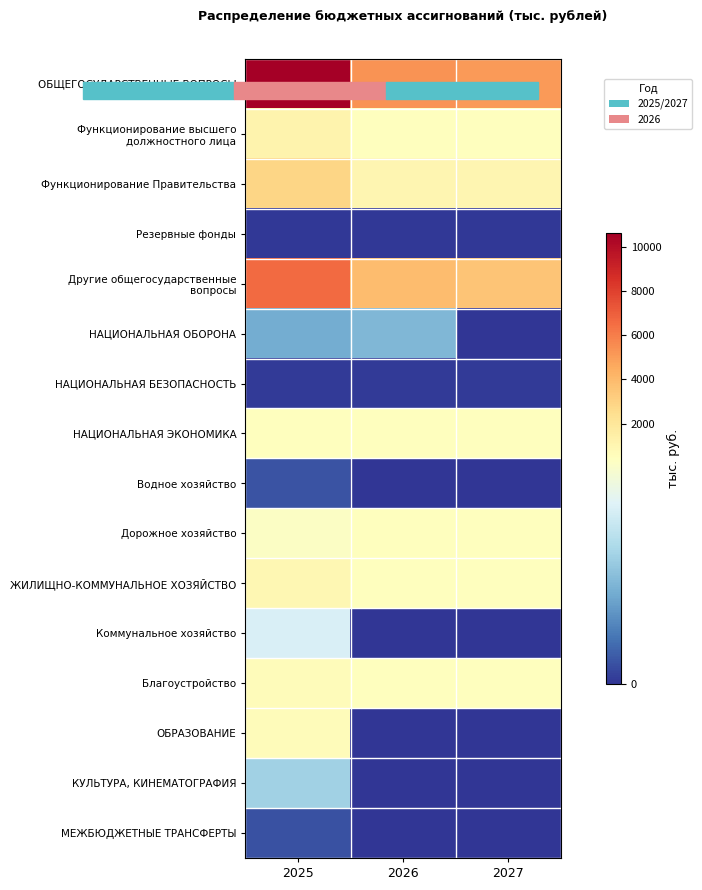

Which series has the widest spread of values?

ОБЩЕГОСУДАРСТВЕННЫЕ ВОПРОСЫ